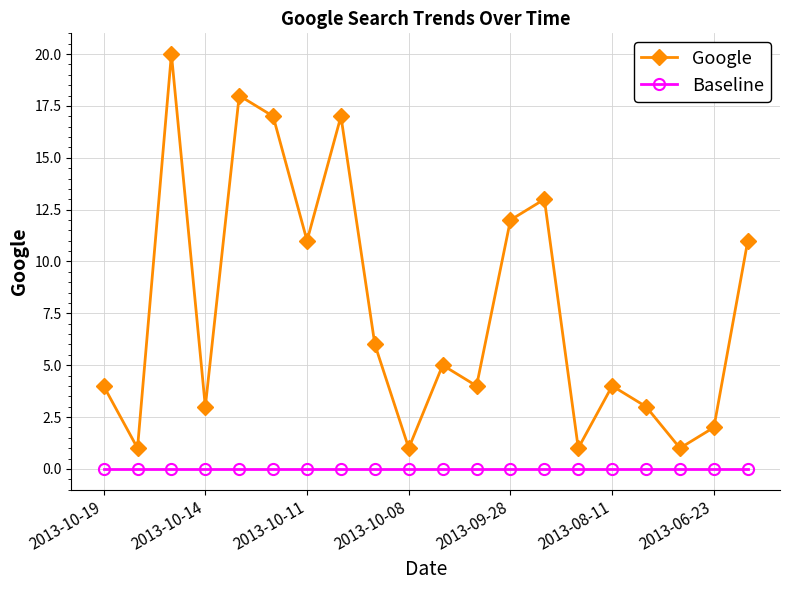

Which series has the largest total across all categories?

Google